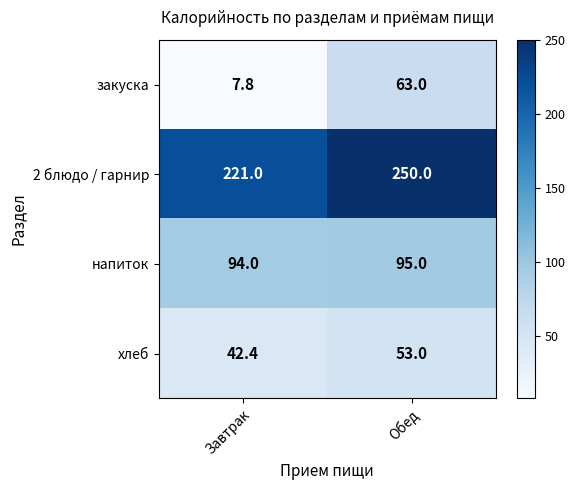

Which series has the largest total across all categories?

2 блюдо / гарнир